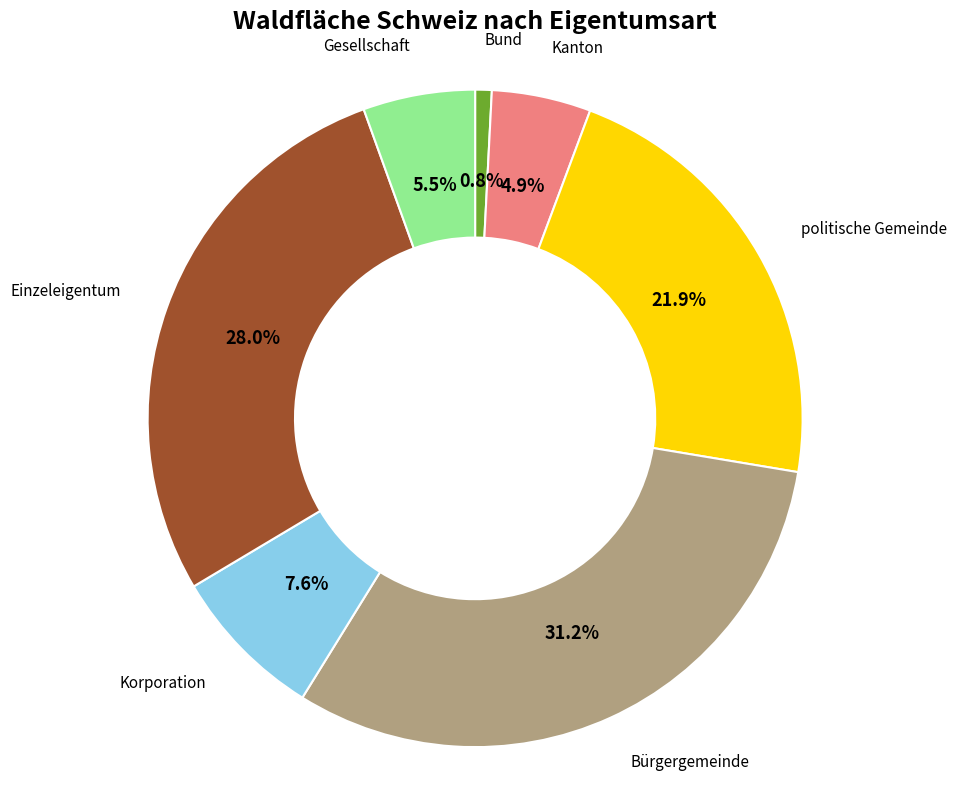

To the nearest percent, what percentage of the pie is Bürgergemeinde?

31%